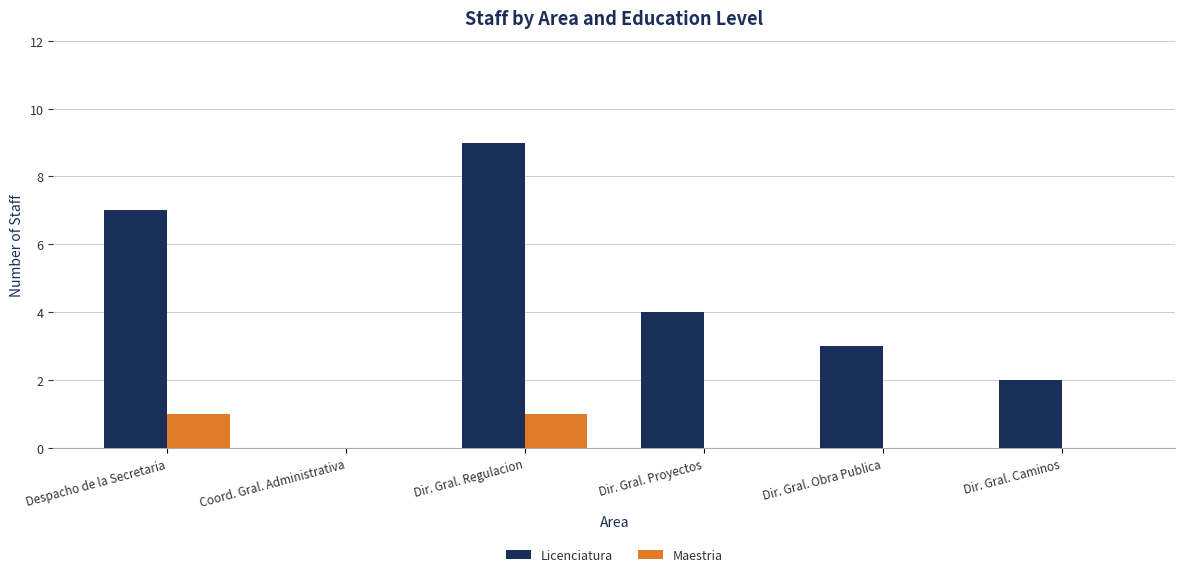

Which category has the highest value across all series?

Dir. Gral. Regulacion